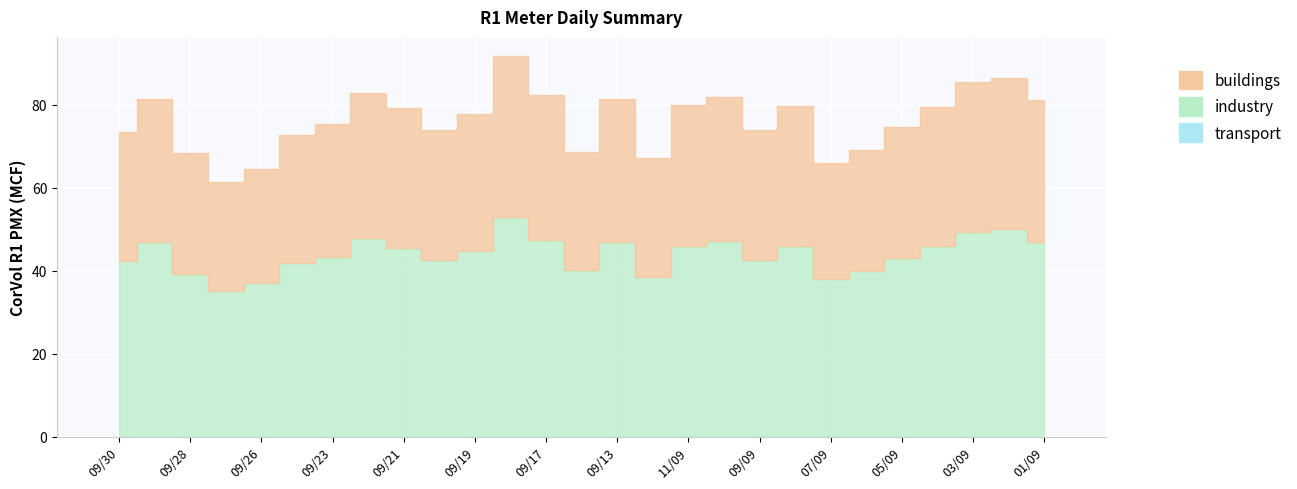

What is the total value across all series at 05/09?

74.7